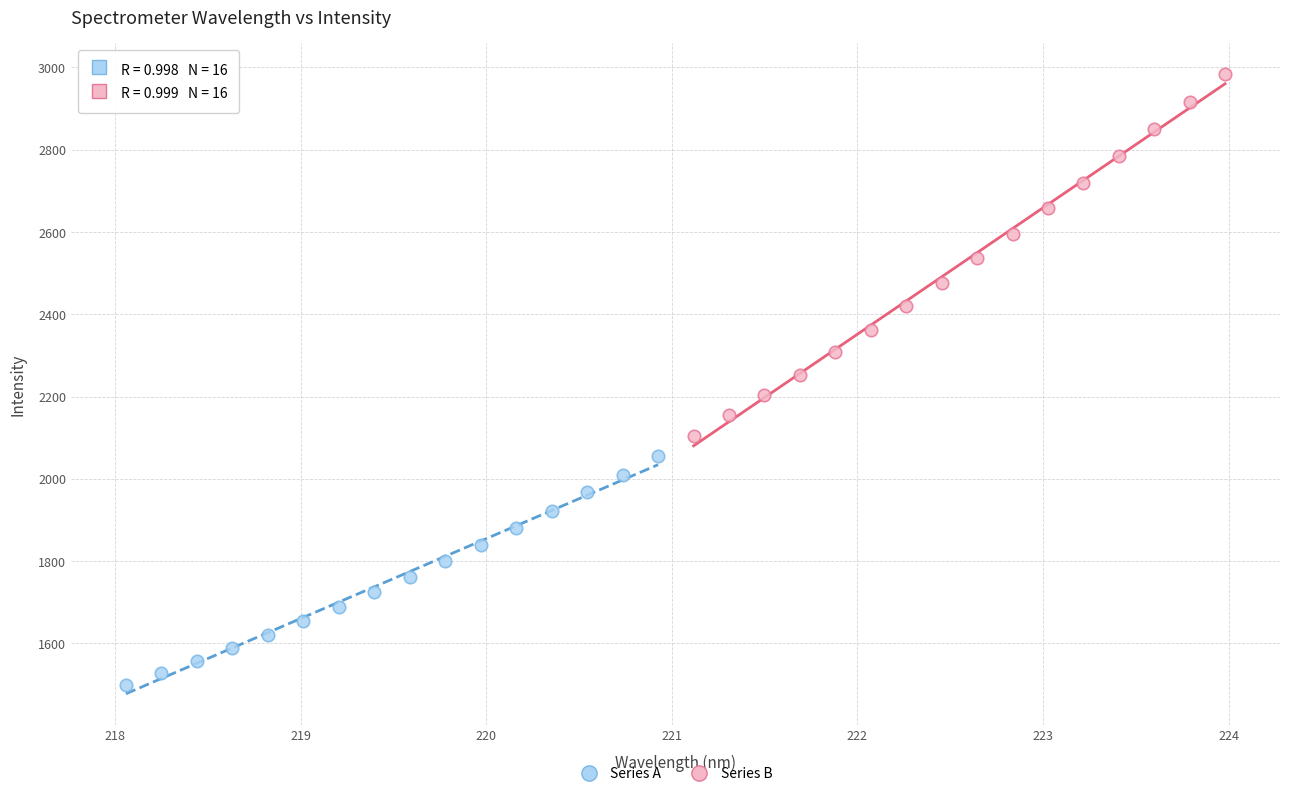

Which series reaches the maximum Y coordinate?

Series B